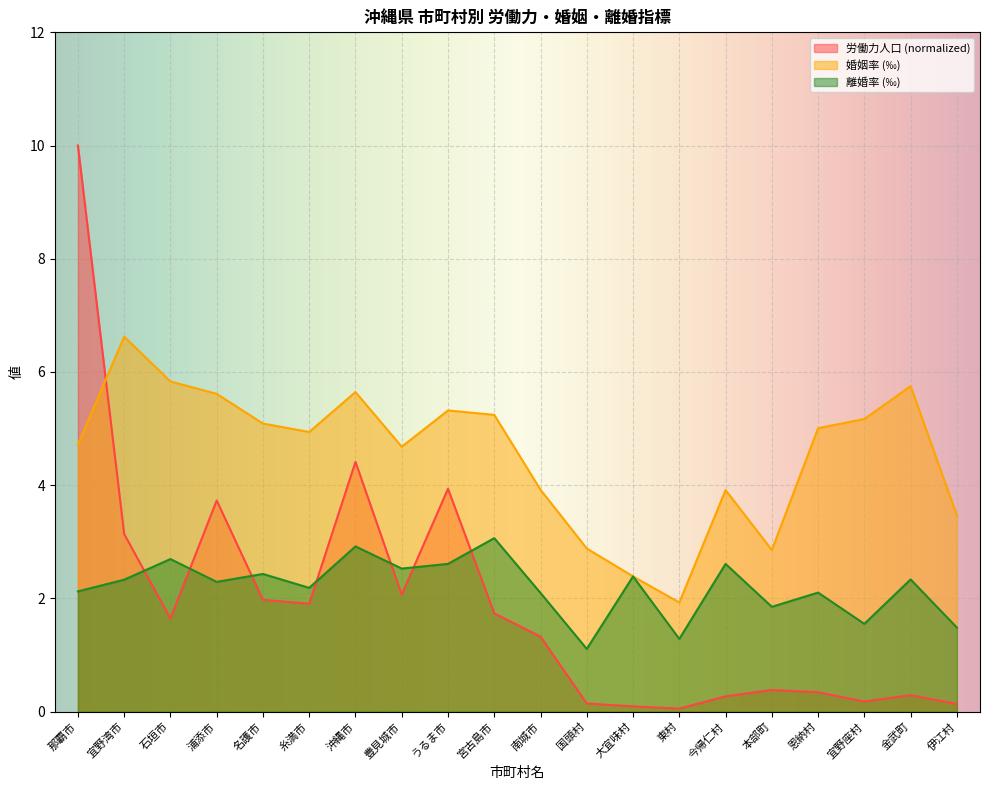

The 労働力人口 series shows 0.1 at 今帰仁村. True or false?

False